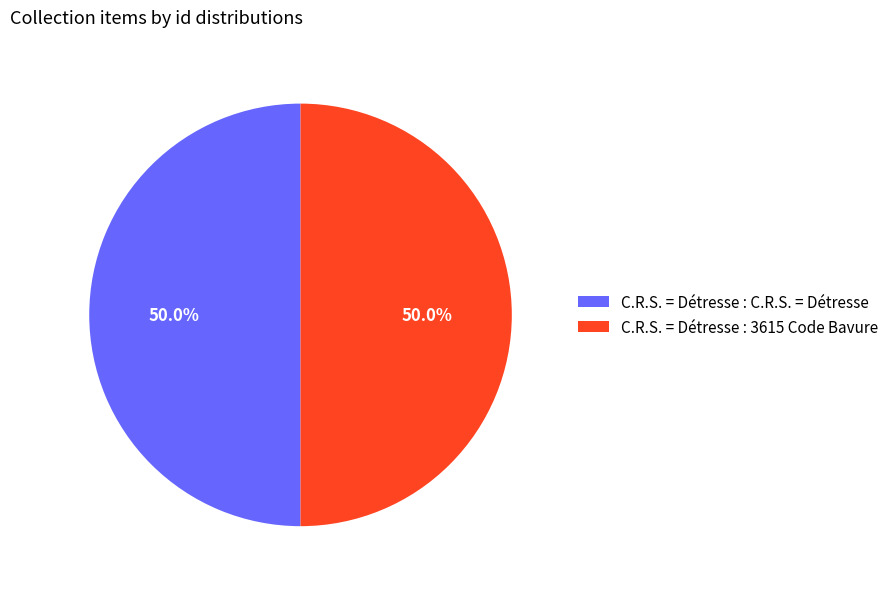

What portion of the pie excludes C.R.S. = Détresse : 3615 Code Bavure?

50.0%